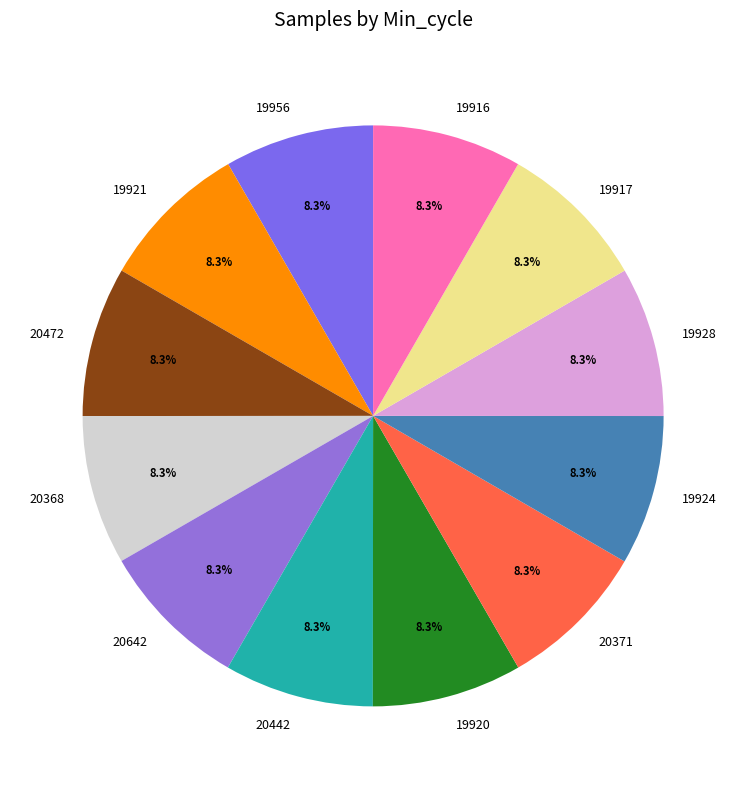

True or false: 20472 accounts for 8% of the total.

True